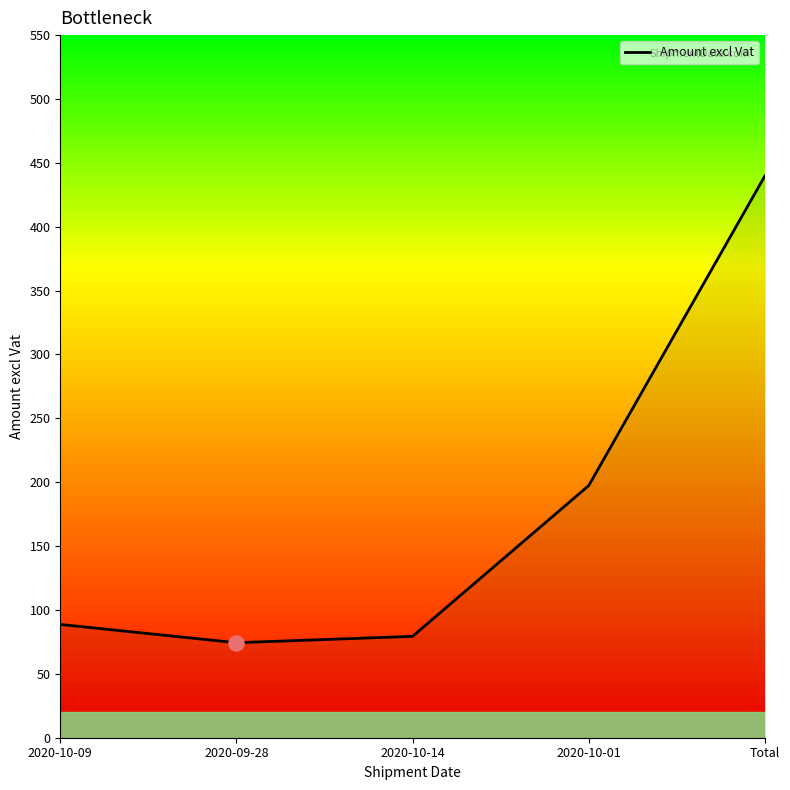

Approximately how many times larger is the value at 2020-09-28 compared to Total?

0.2